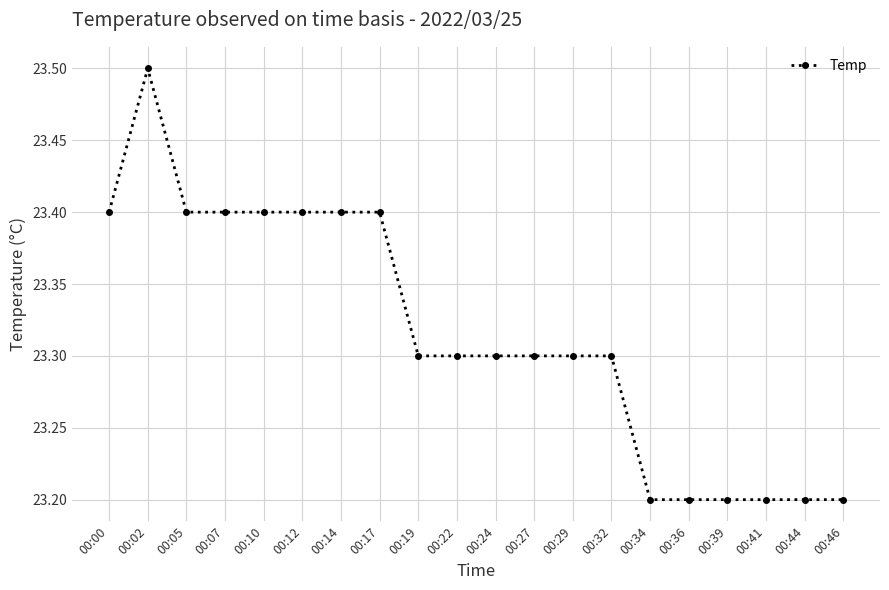

The chart shows a value of 23.4 at 00:00. True or false?

True